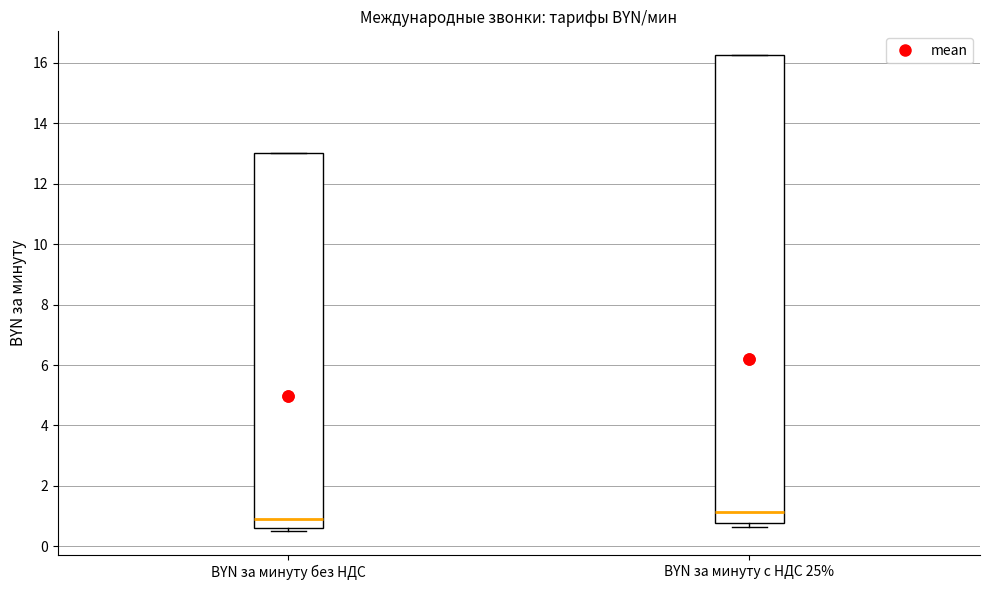

Which box's median line is the highest?

BYN за минуту с НДС 25%